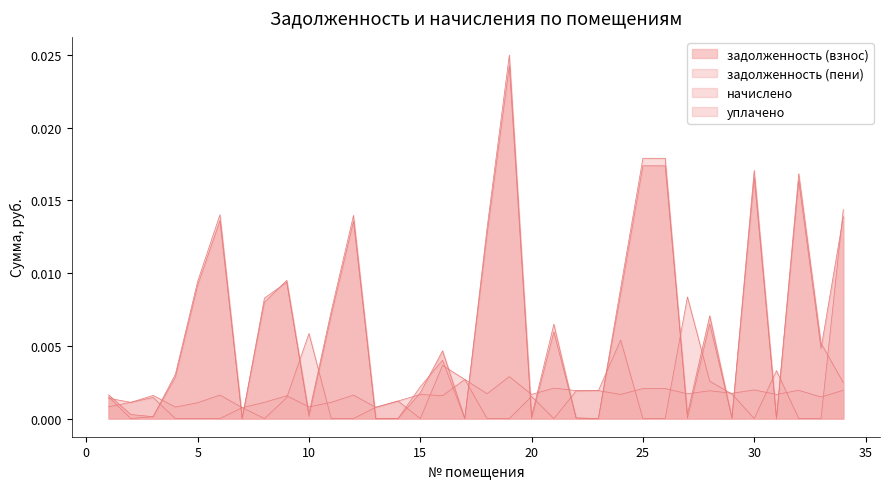

Reading left to right, extract all data points from this chart.

задолженность (взнос): 1=0.0	2=0.0	3=0.0	4=0.0	5=0.0	6=0.0	7=0.0	8=0.0	9=0.0	10=0.0	11=0.0	12=0.0	13=0.0	14=0.0	15=0.0	16=0.0	17=0.0	18=0.0	19=0.0	20=0.0	21=0.0	22=0.0	23=0.0	24=0.0	25=0.0	26=0.0	27=0.0	28=0.0	29=0.0	30=0.0	31=0.0	32=0.0	33=0.0	34=0.0
задолженность (пени): 1=0.0	2=0.0	3=0.0	4=0.0	5=0.0	6=0.0	7=0.0	8=0.0	9=0.0	10=0.0	11=0.0	12=0.0	13=0.0	14=0.0	15=0.0	16=0.0	17=0.0	18=0.0	19=0.0	20=0.0	21=0.0	22=0.0	23=0.0	24=0.0	25=0.0	26=0.0	27=0.0	28=0.0	29=0.0	30=0.0	31=0.0	32=0.0	33=0.0	34=0.0
начислено: 1=0.0	2=0.0	3=0.0	4=0.0	5=0.0	6=0.0	7=0.0	8=0.0	9=0.0	10=0.0	11=0.0	12=0.0	13=0.0	14=0.0	15=0.0	16=0.0	17=0.0	18=0.0	19=0.0	20=0.0	21=0.0	22=0.0	23=0.0	24=0.0	25=0.0	26=0.0	27=0.0	28=0.0	29=0.0	30=0.0	31=0.0	32=0.0	33=0.0	34=0.0
уплачено: 1=0.0	2=0.0	3=0.0	4=0.0	5=0.0	6=0.0	7=0.0	8=0.0	9=0.0	10=0.0	11=0.0	12=0.0	13=0.0	14=0.0	15=0.0	16=0.0	17=0.0	18=0.0	19=0.0	20=0.0	21=0.0	22=0.0	23=0.0	24=0.0	25=0.0	26=0.0	27=0.0	28=0.0	29=0.0	30=0.0	31=0.0	32=0.0	33=0.0	34=0.0